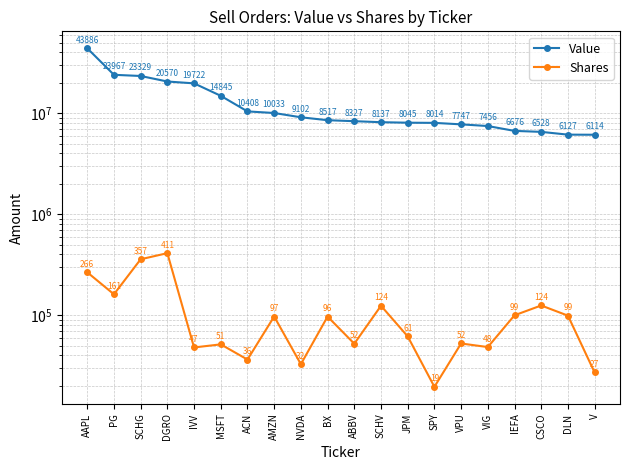

The value of Shares at NVDA is 32771. True or false?

True